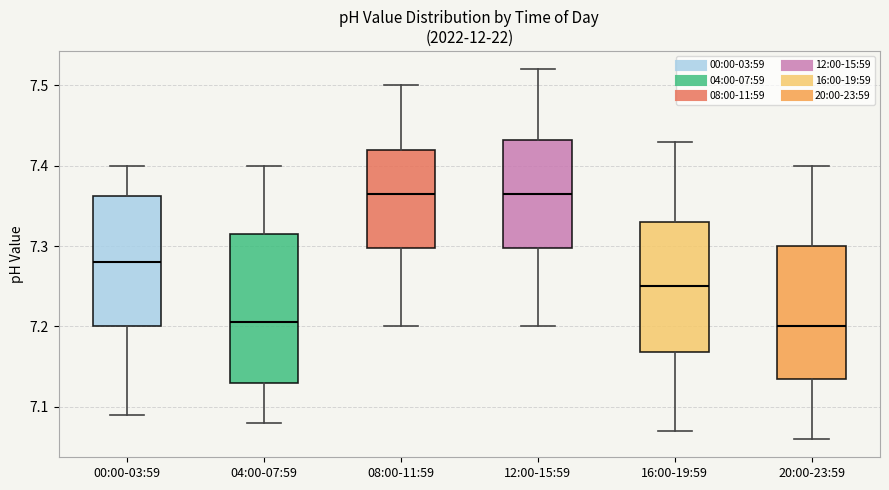

Comparing the boxes themselves (not the whiskers), which one is the tallest?

04:00-07:59